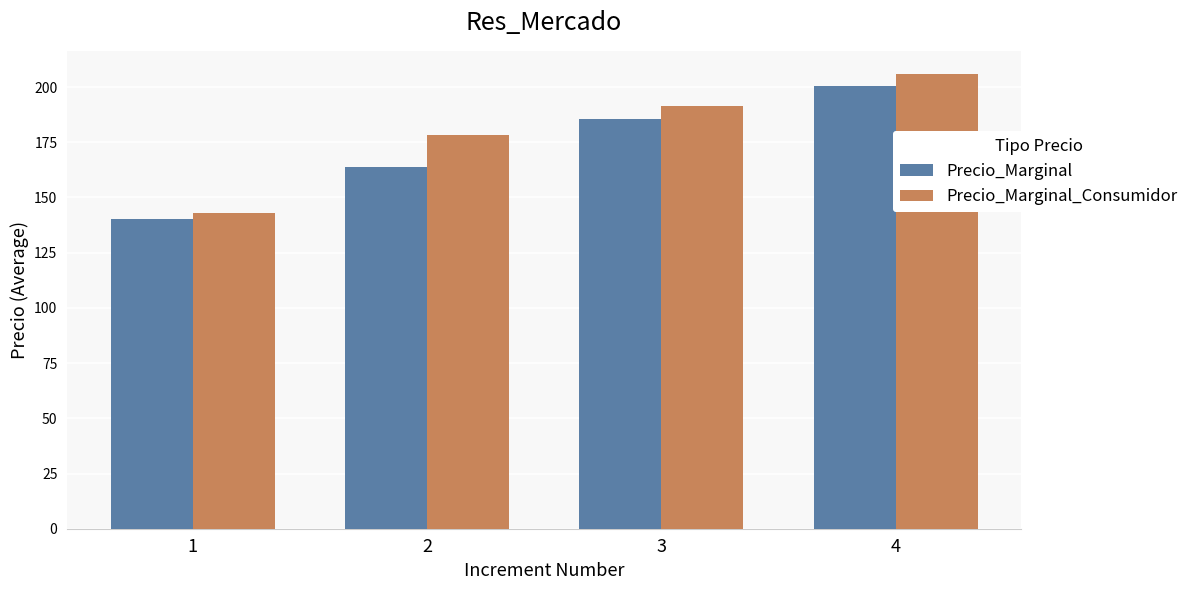

What is the difference between the maximum and minimum values in the Precio_Marginal series?

60.0